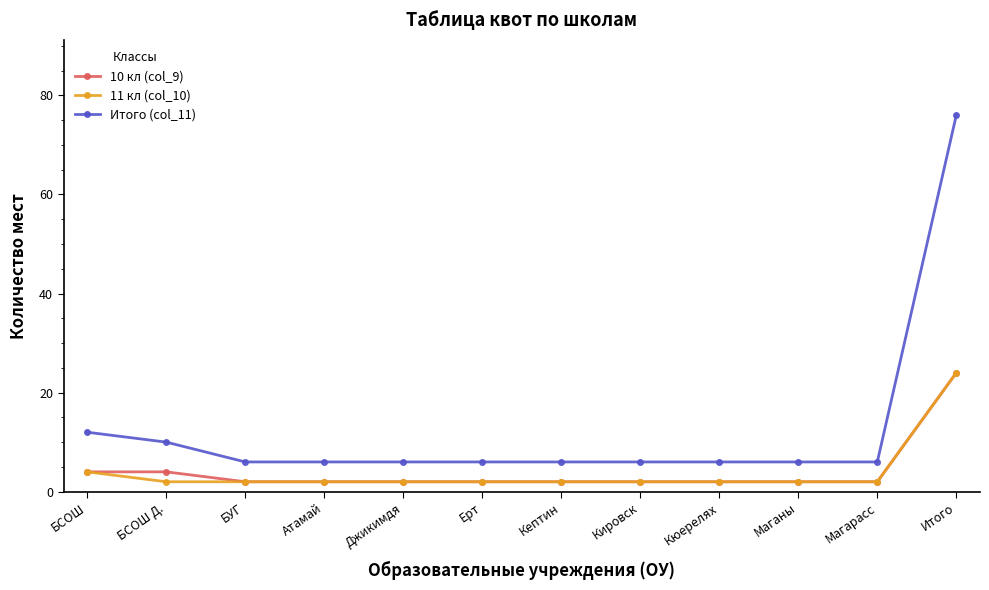

At which category is the sum across all series the highest?

Итого